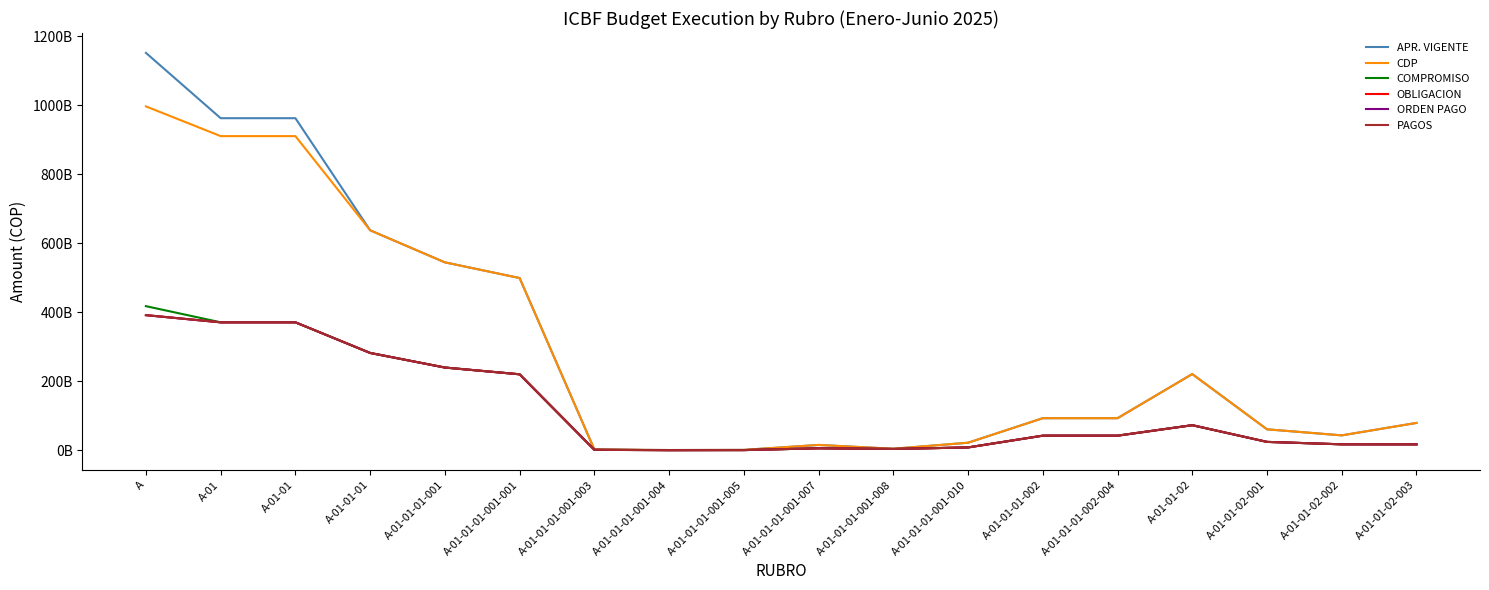

Where does the COMPROMISO series first go above 42267092488?

A